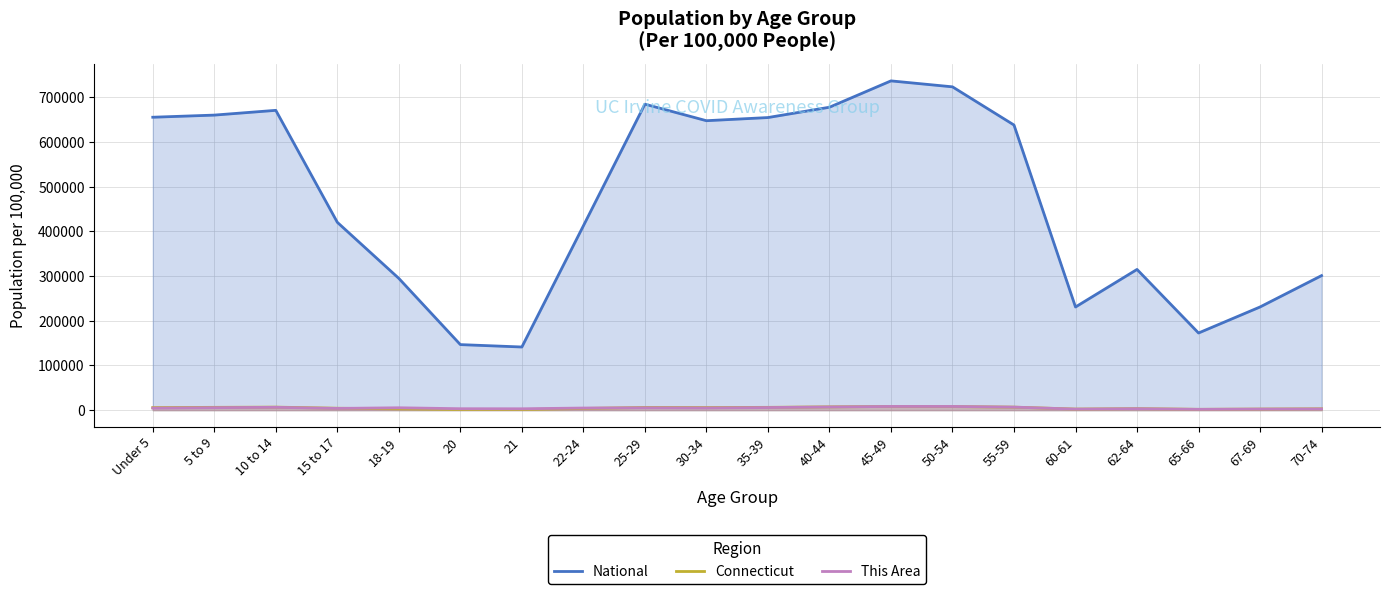

Which category has the highest value in the This Area series?

45-49